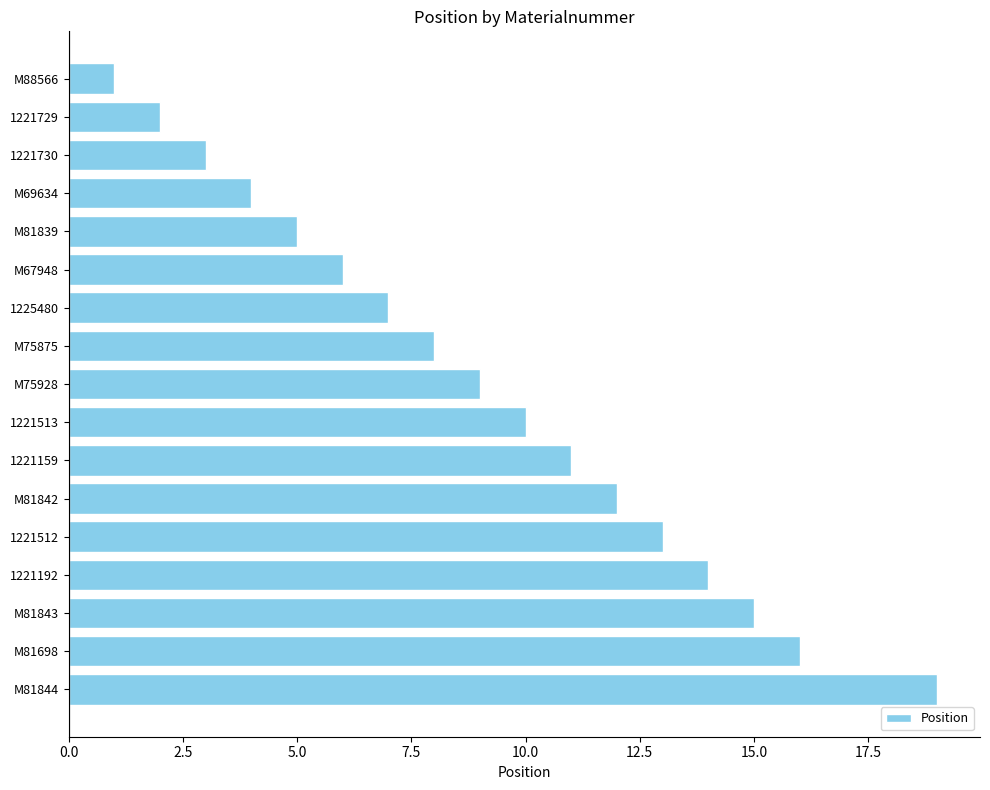

The value at 1221730 is 3. True or false?

True